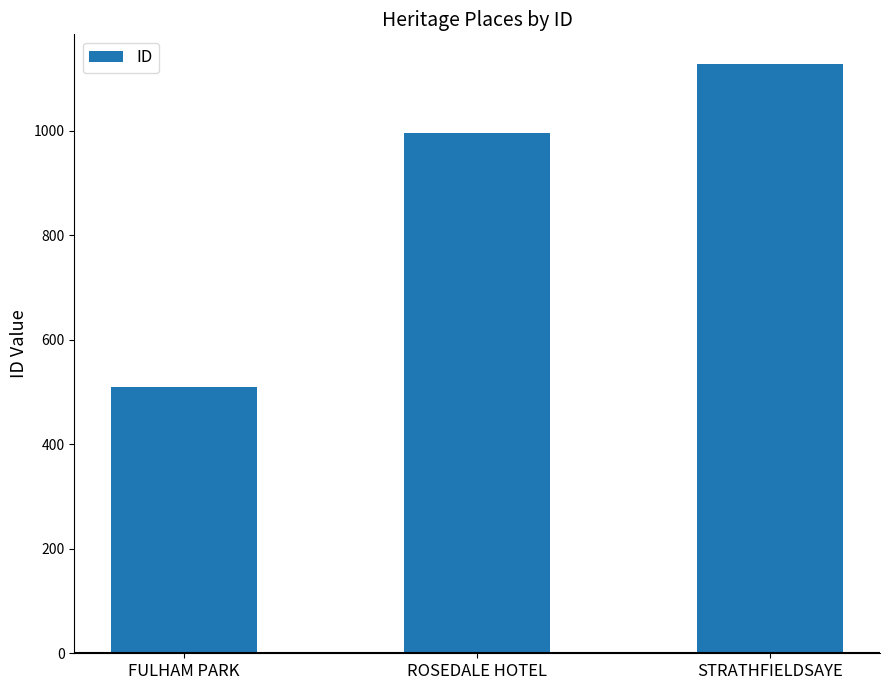

What is the approximate value at STRATHFIELDSAYE?

1128